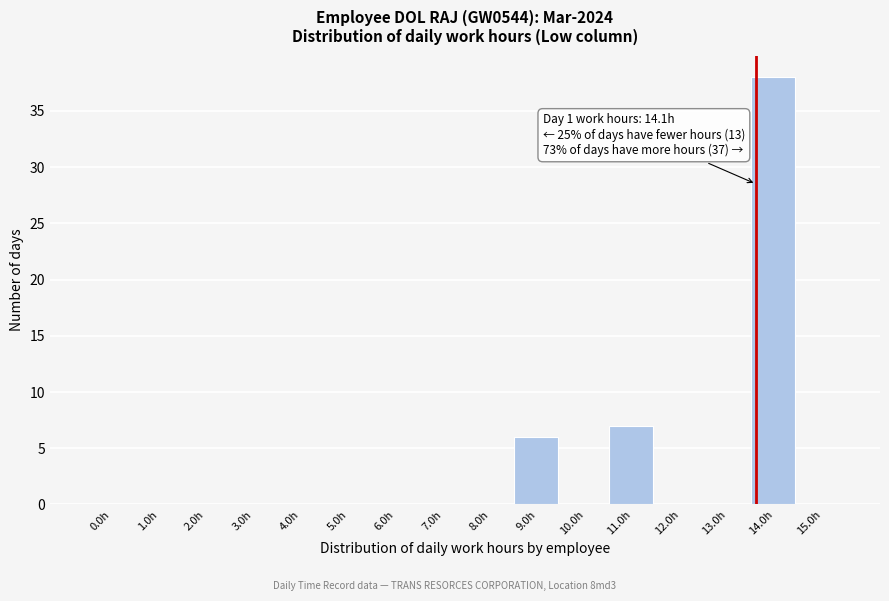

Reading left to right, what are all the values shown in this chart?

0.0h=0	1.0h=0	2.0h=0	3.0h=0	4.0h=0	5.0h=0	6.0h=0	7.0h=0	8.0h=0	9.0h=6	10.0h=0	11.0h=7	12.0h=0	13.0h=0	14.0h=38	15.0h=0